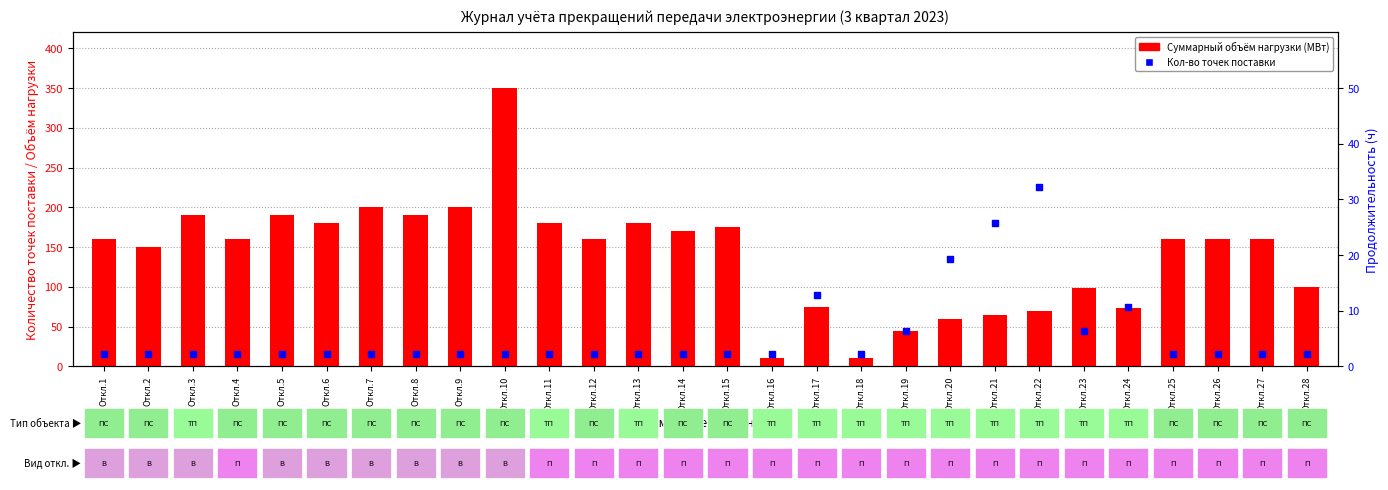

Which series has the widest spread of Y values?

Суммарный объём нагрузки (МВт)